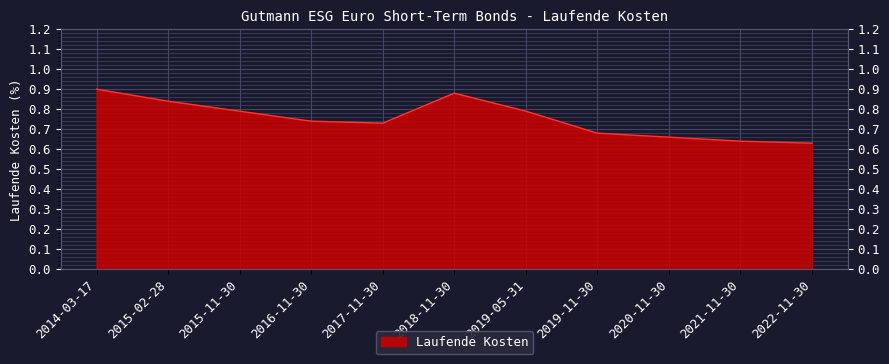

What is the sum of all values?

8.3